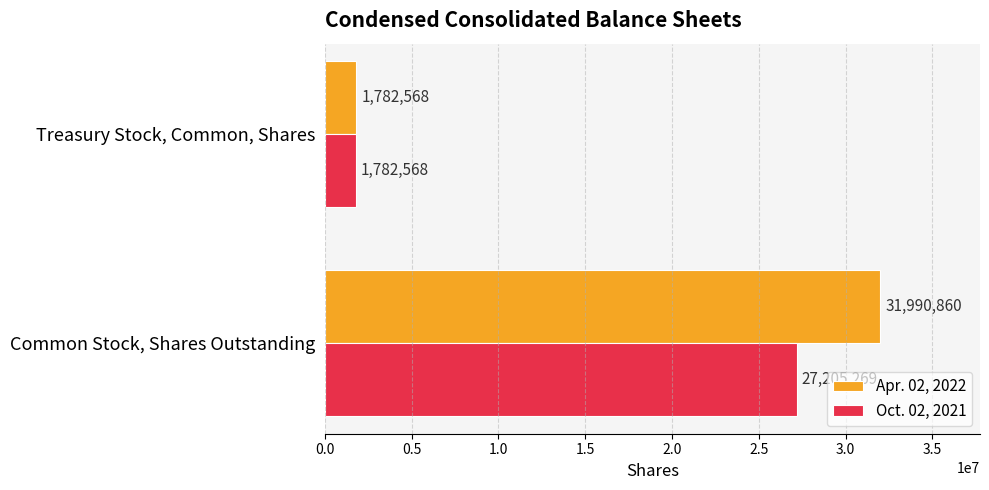

At how many categories does at least one series exceed 21357552?

1